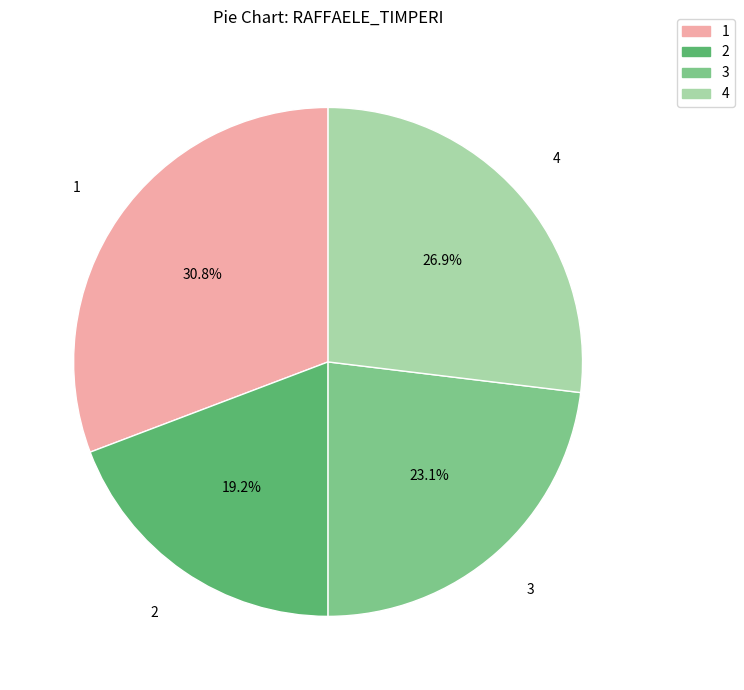

How many slices are in this pie chart?

4